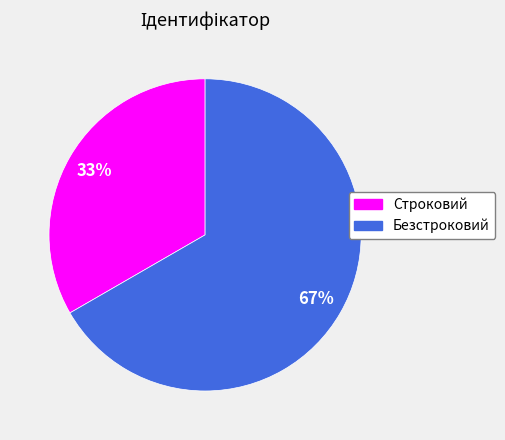

Which slice is the largest?

Безстроковий